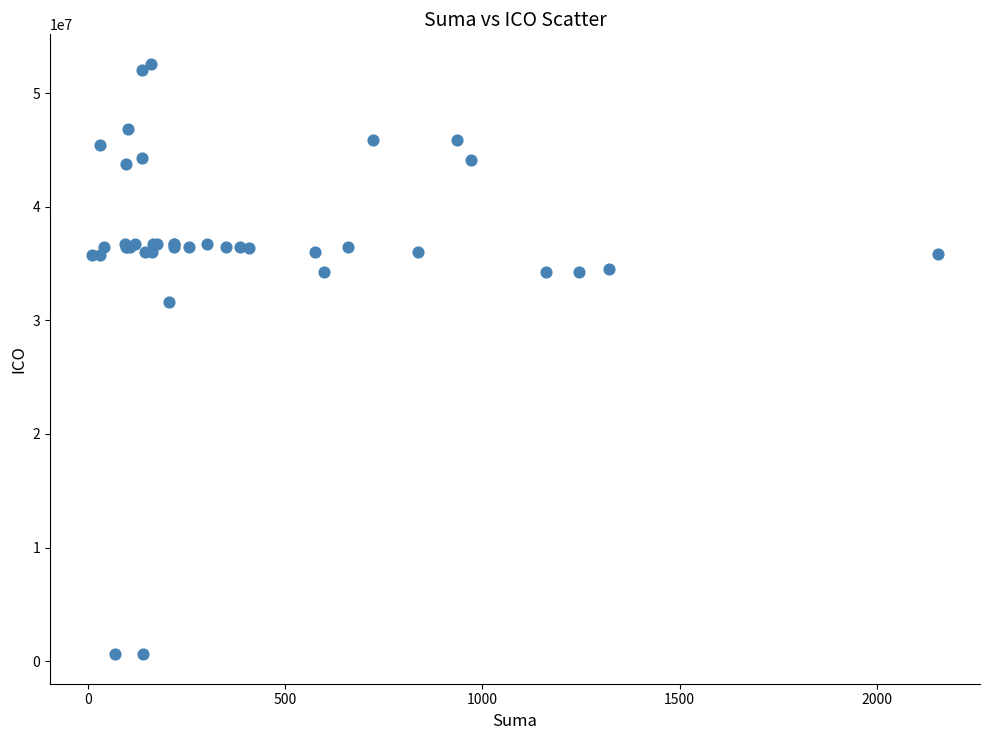

What Y value in the scatter plot is closest to 26598250?

31592503